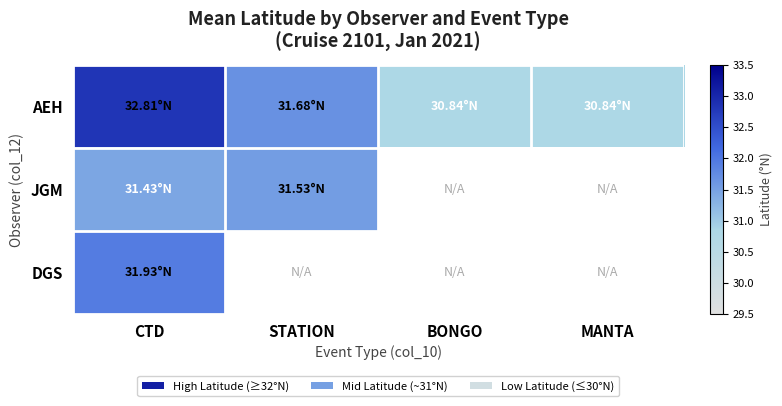

Which series has the largest total across all categories?

AEH